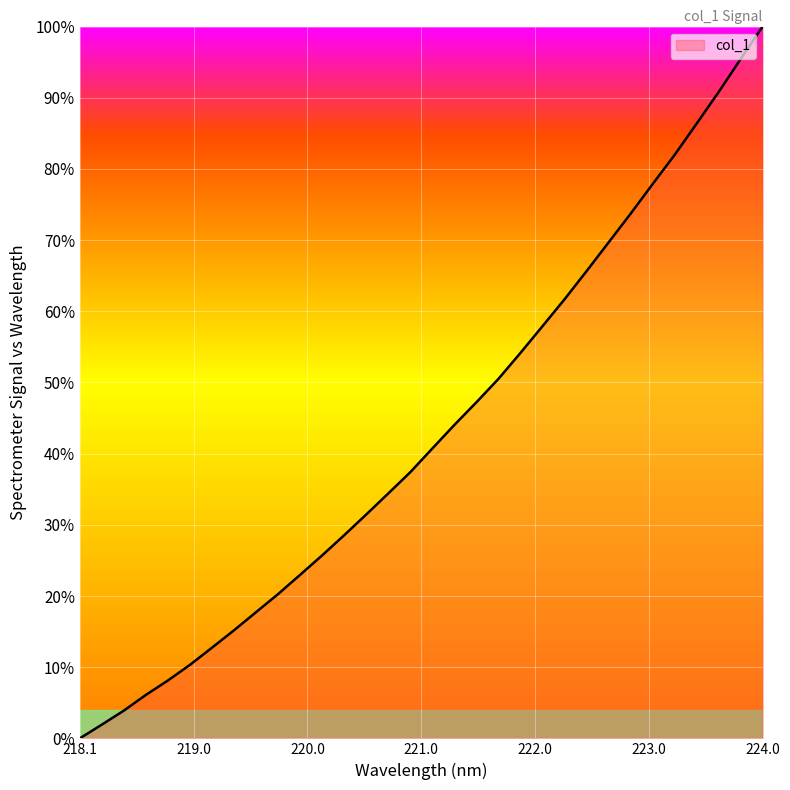

Reading right to left, extract all data points from this chart.

100.0	95.4	90.8	86.4	82.0	77.9	73.7	69.7	65.6	61.7	57.9	54.2	50.5	47.2	44.1	40.7	37.4	34.4	31.5	28.6	25.7	23.0	20.3	17.7	15.2	12.8	10.3	8.1	6.1	3.9	1.9	0.0